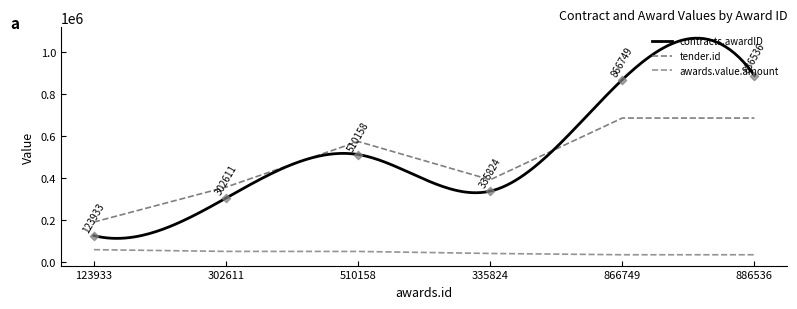

Which series has the largest total across all categories?

contracts.awardID